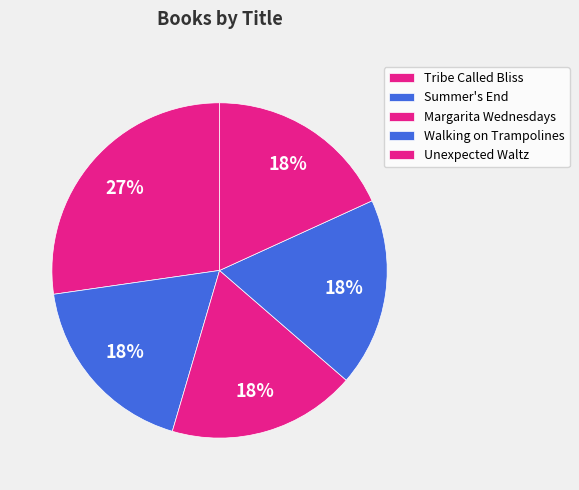

What percentage do Tribe Called Bliss and Unexpected Waltz together represent?

45.5%